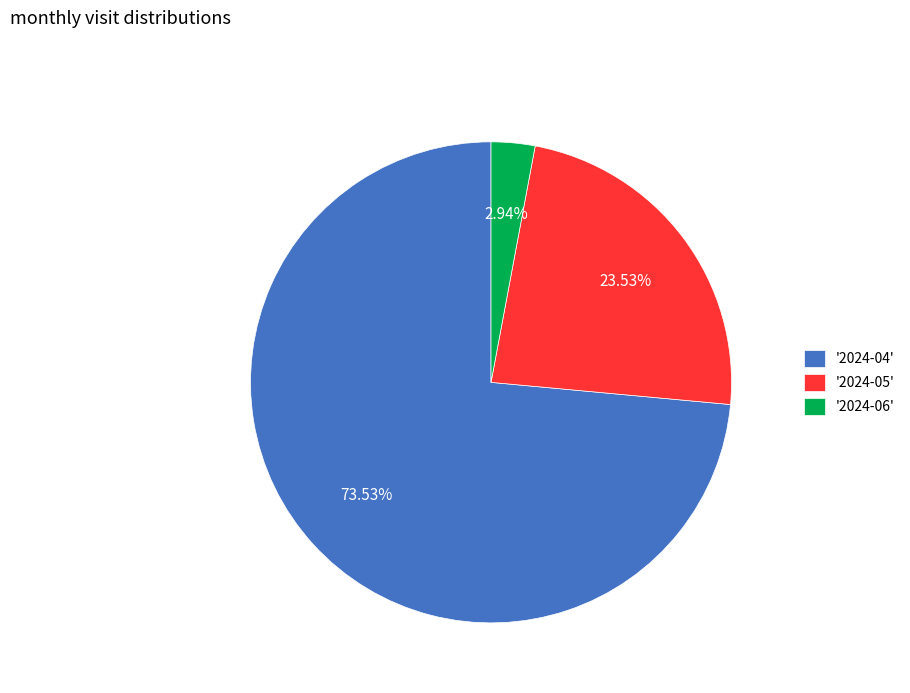

Is the sum of '2024-05' and '2024-04' greater than half?

Yes